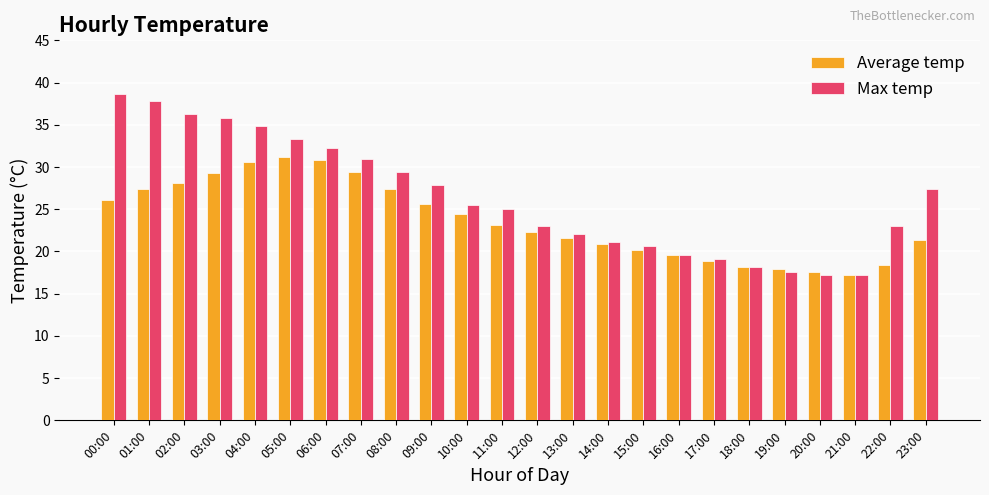

Which series has the largest total across all categories?

Max temp